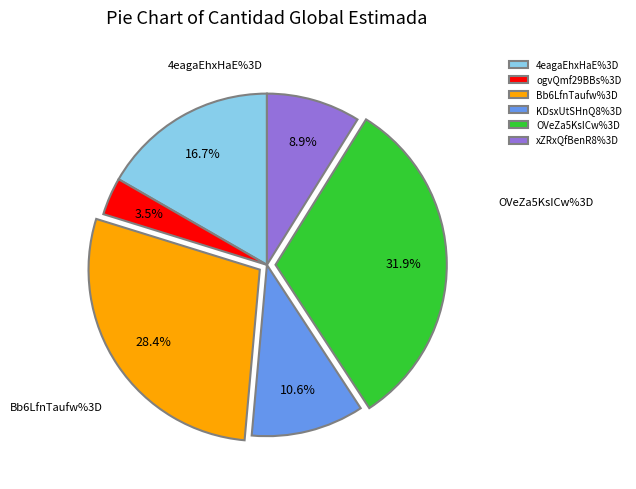

Is OVeZa5KsICw%3D the majority of the pie?

No